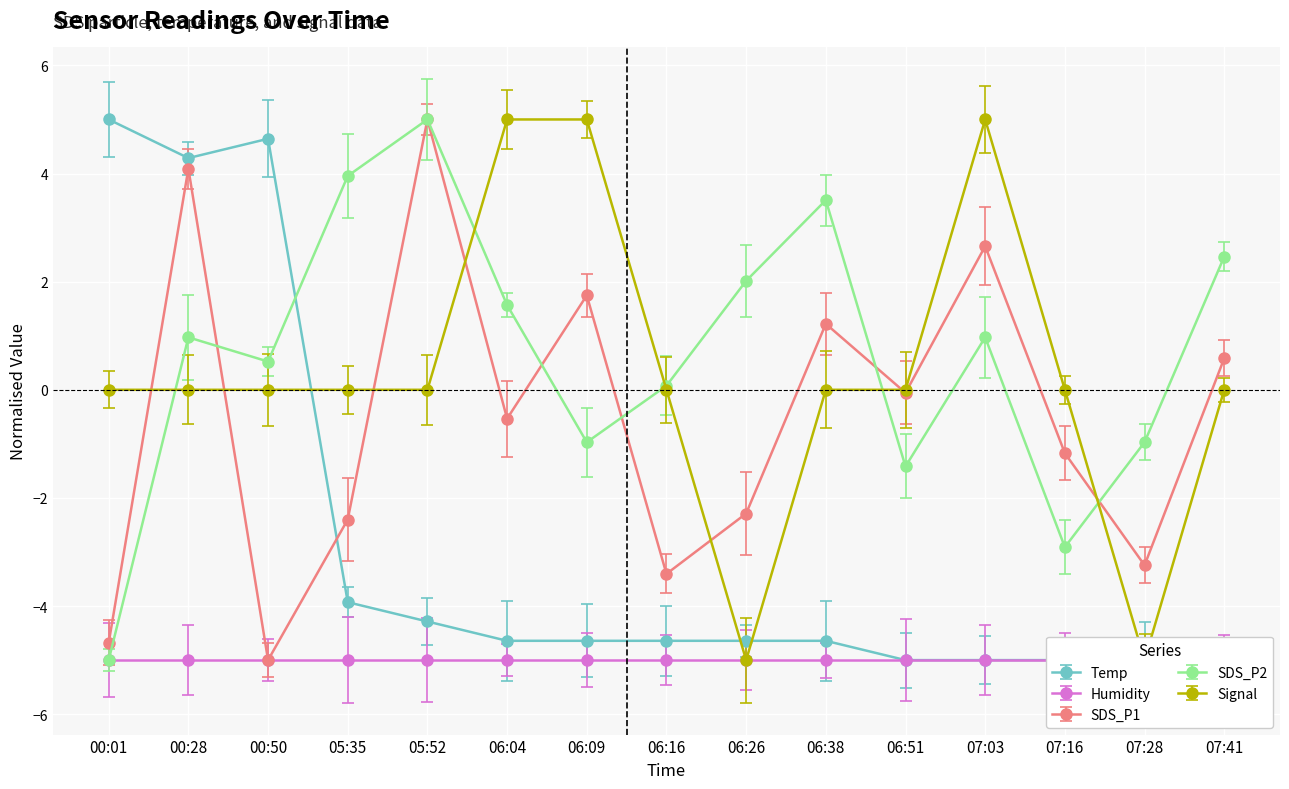

Count the number of categories in the chart.

15